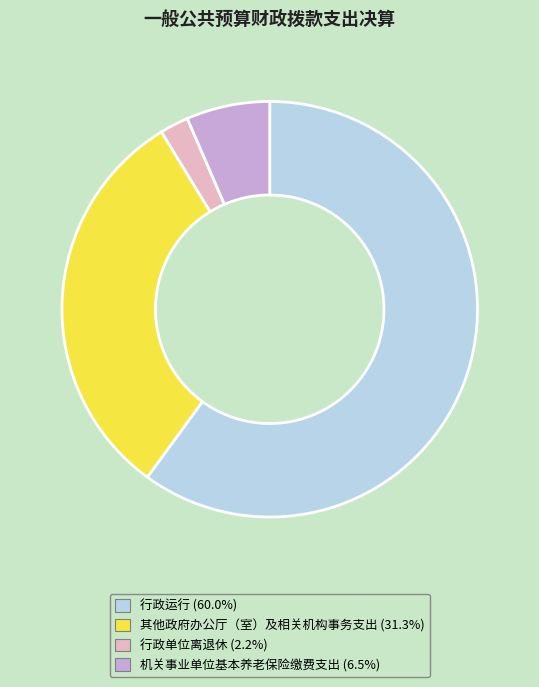

Approximately how many times larger is the value at 行政运行 compared to 机关事业单位基本养老保险缴费支出?

9.2